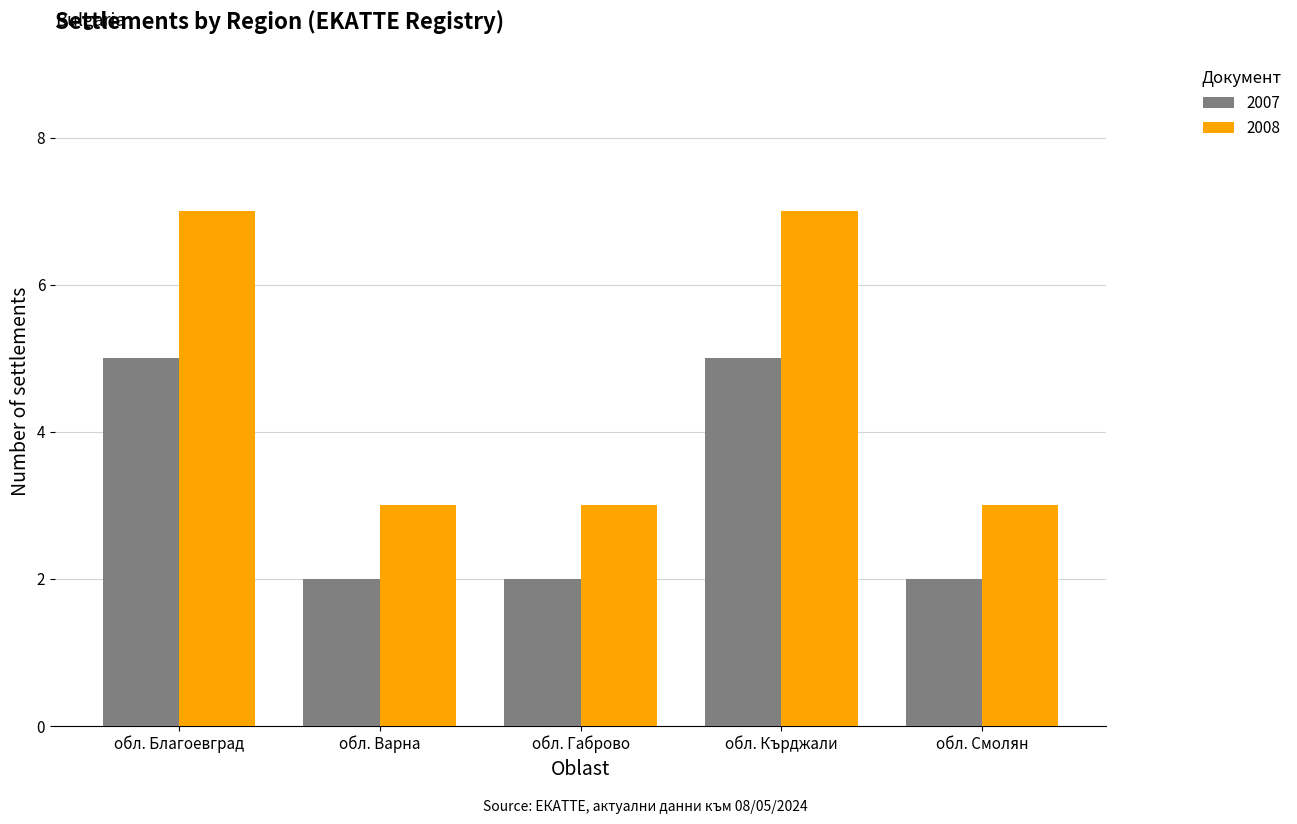

Reading left to right, transcribe all the data shown in this chart.

2007: 5	2	2	5	2
2008: 7	3	3	7	3